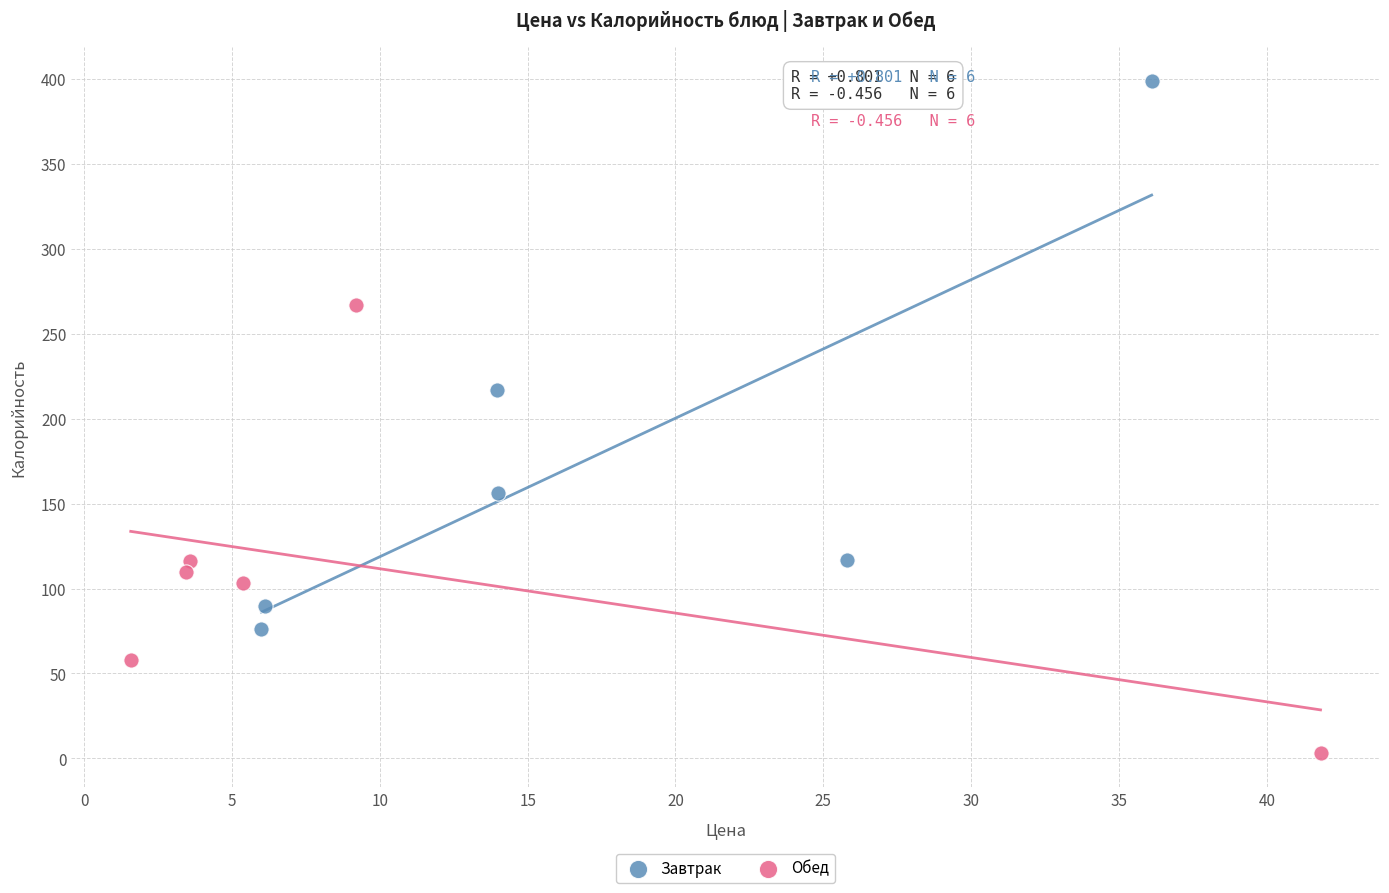

Which series reaches the minimum Y coordinate?

Обед